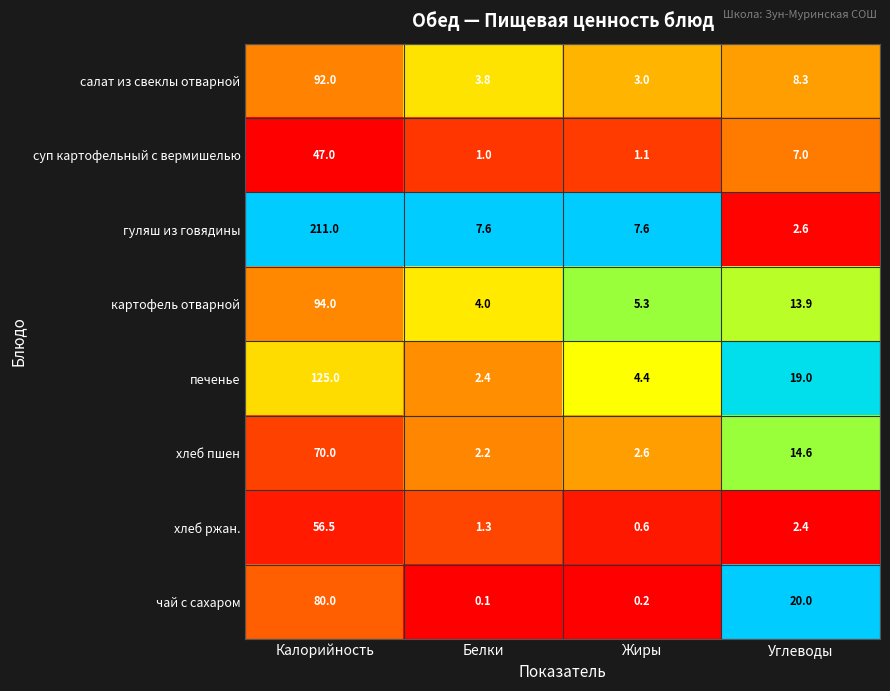

Is it true that салат из свеклы отварной equals 5.3 at Жиры?

False